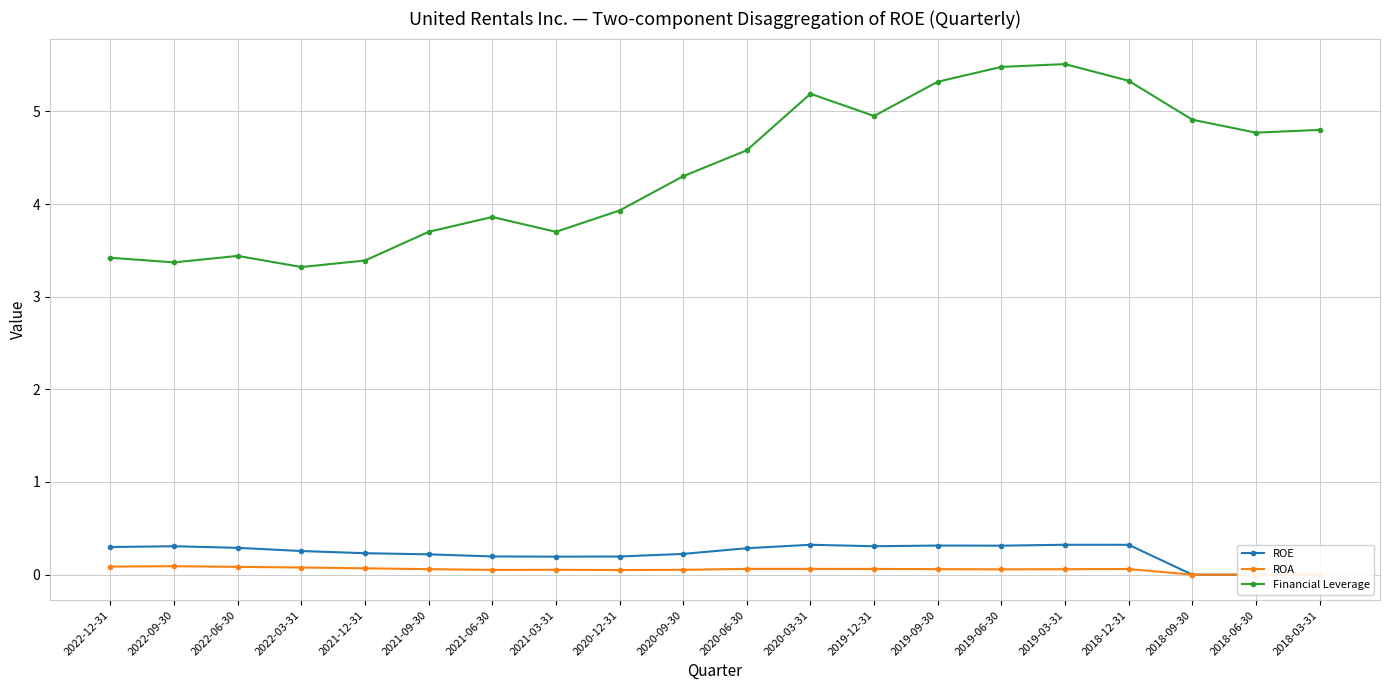

What is the sum of all Financial Leverage values?

87.3